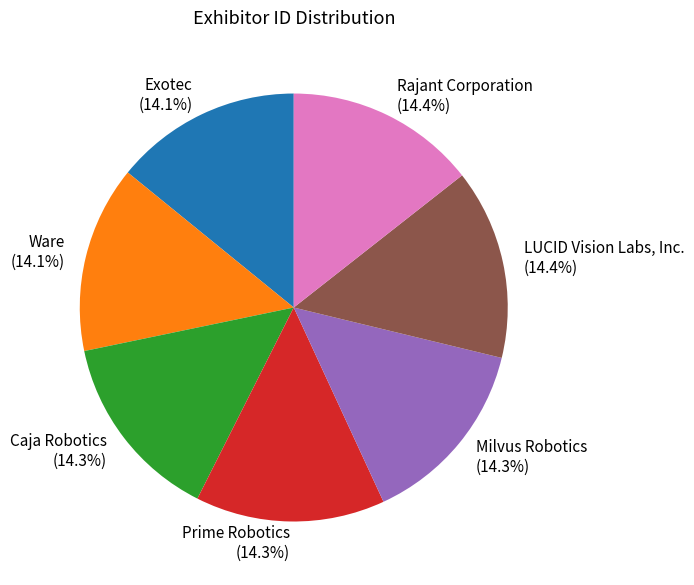

Approximately how many times larger is the value at LUCID Vision Labs, Inc. compared to Rajant Corporation?

1.0